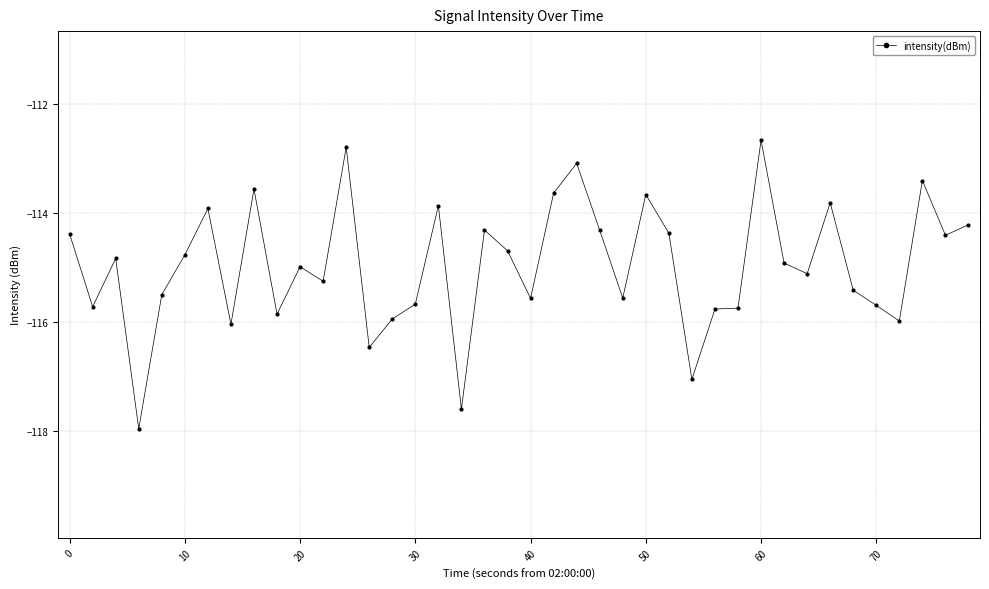

Does the chart have visible grid lines?

Yes